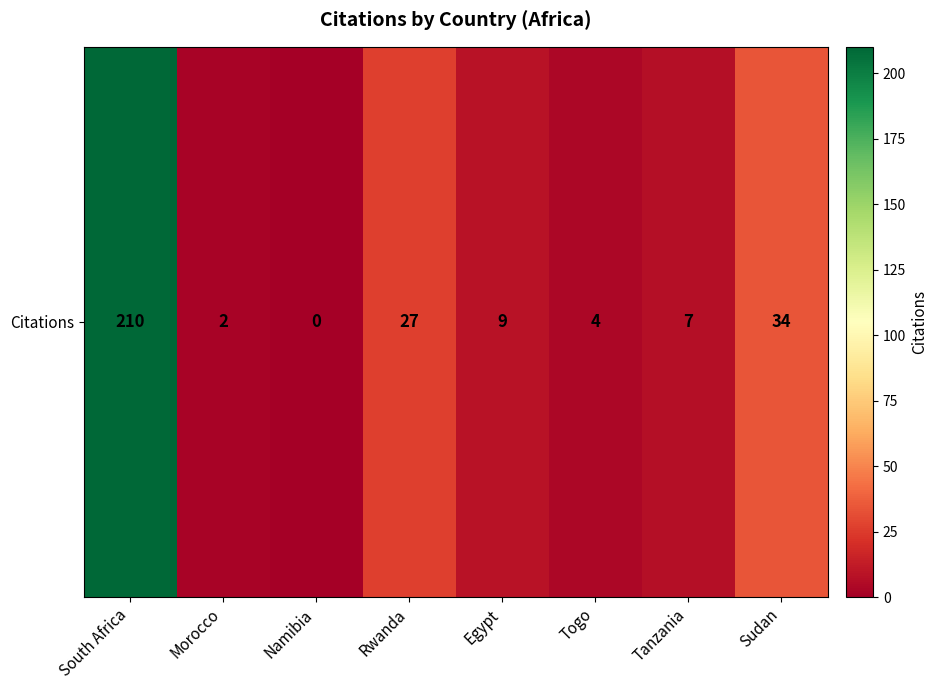

Rank the categories by value from highest to lowest.

South Africa, Sudan, Rwanda, Egypt, Tanzania, Togo, Morocco, Namibia